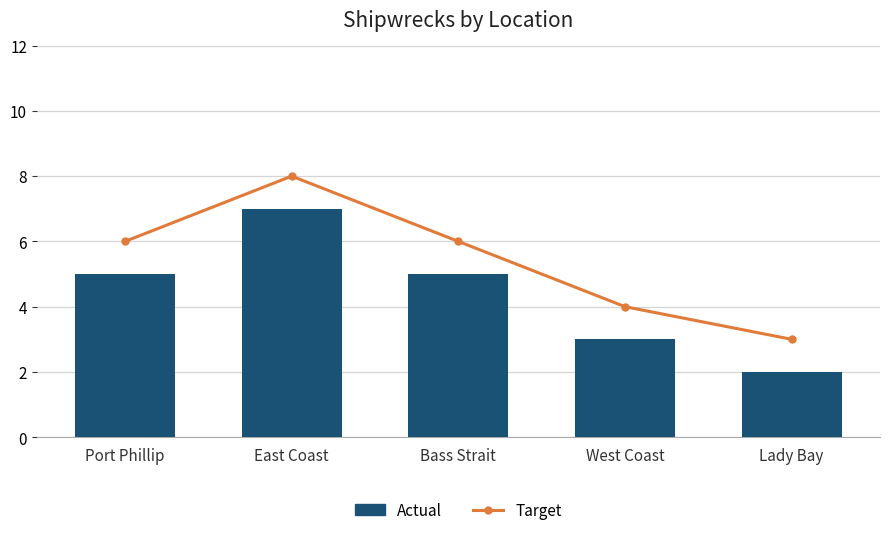

How many groups of bars are there?

5